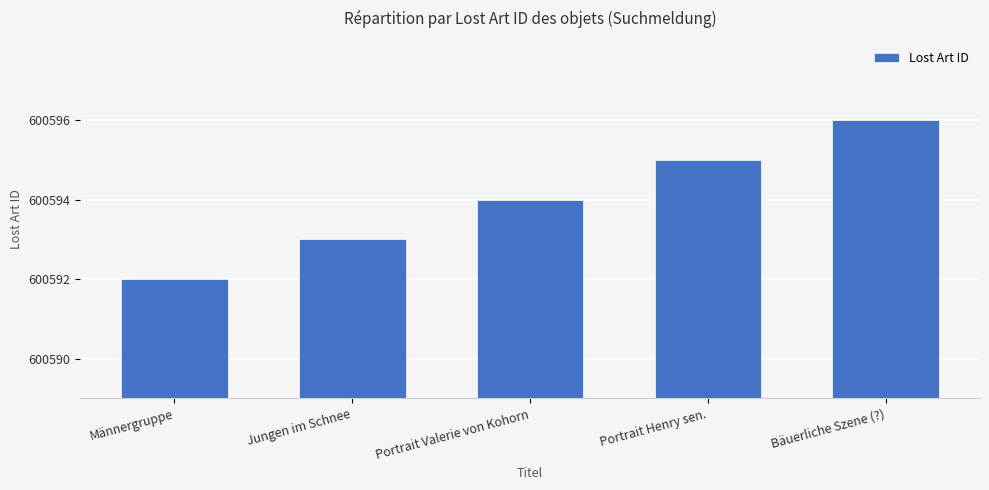

What is the smallest value displayed?

600592